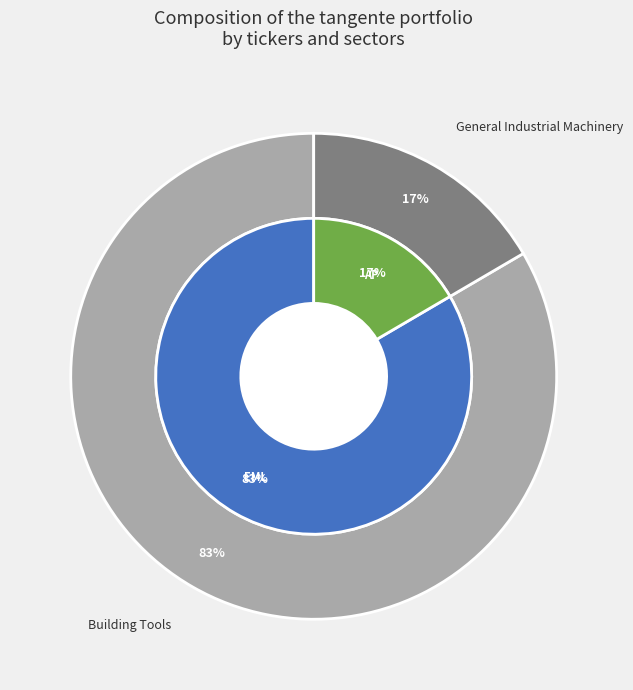

Does any single category account for the majority?

Yes